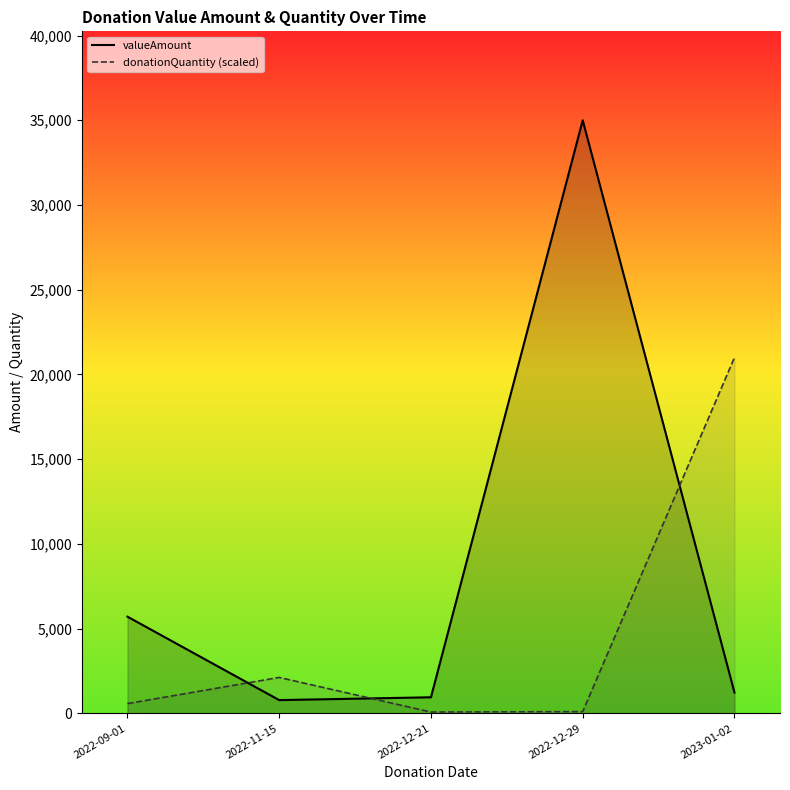

How many lines are shown in the chart?

2